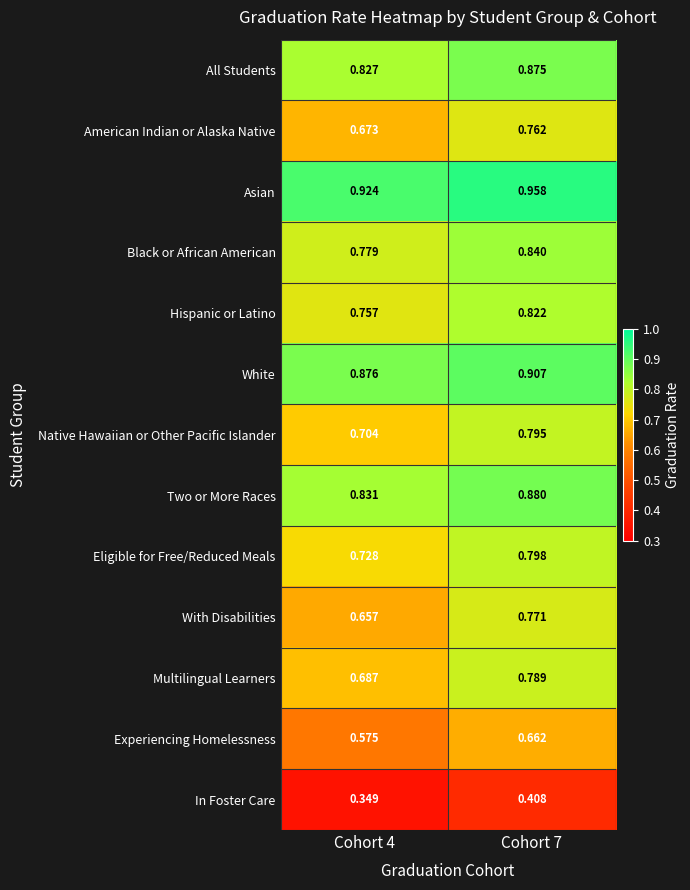

Which series has the largest total across all categories?

Asian